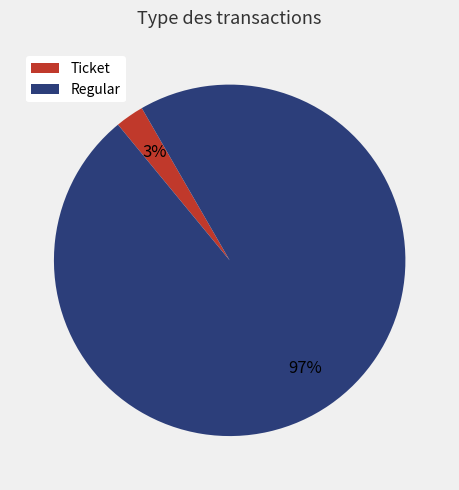

Combined, do Regular and Ticket account for over 50%?

Yes